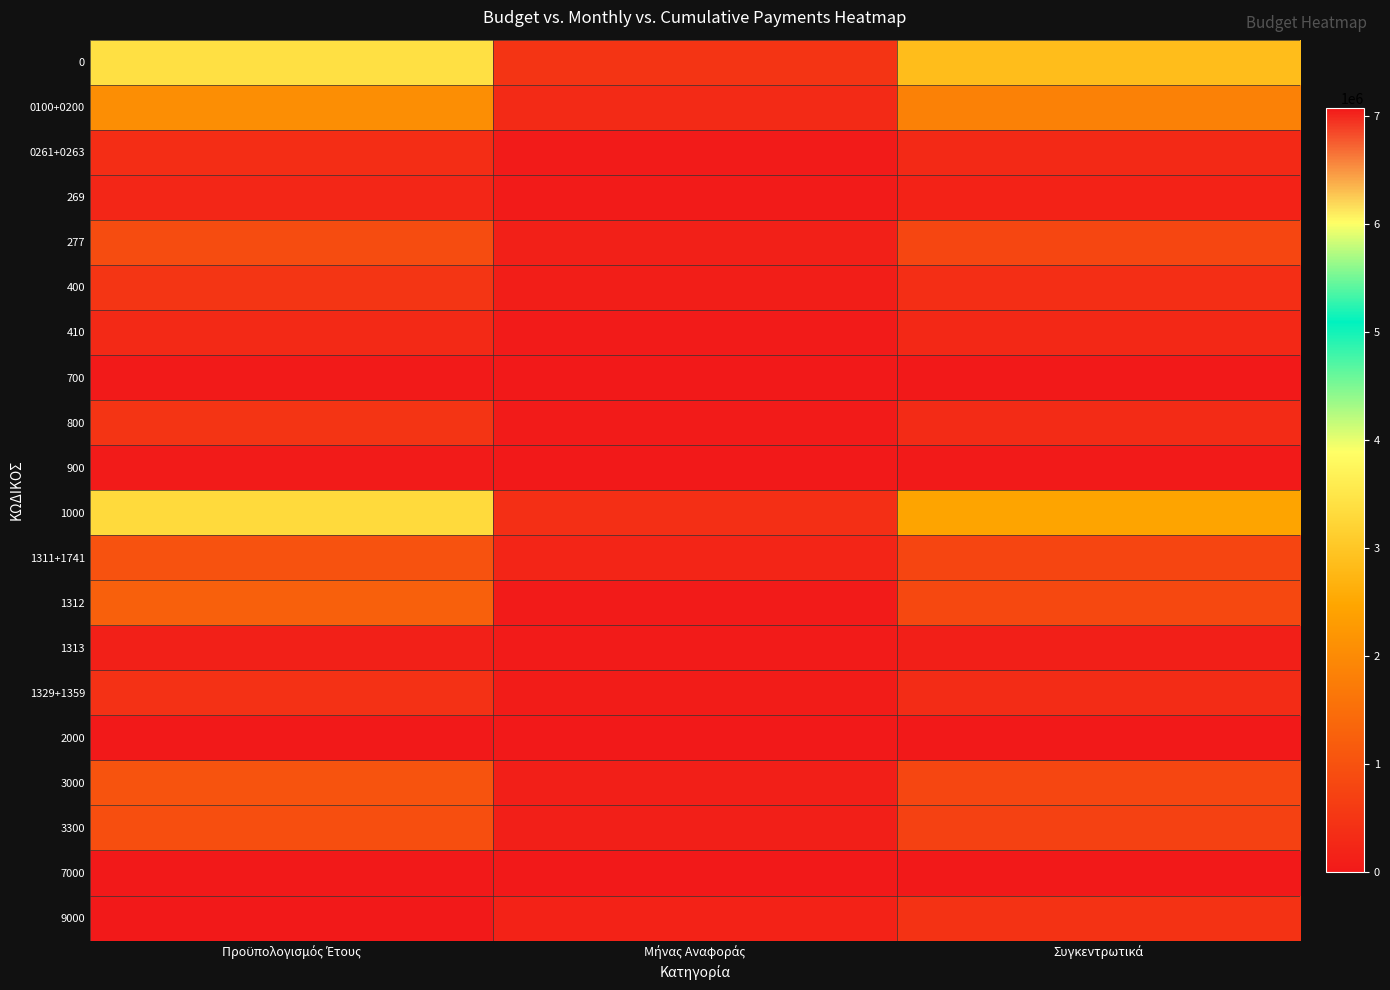

Which has a higher value, Προϋπολογισμός Έτους or Μήνας Αναφοράς?

Προϋπολογισμός Έτους